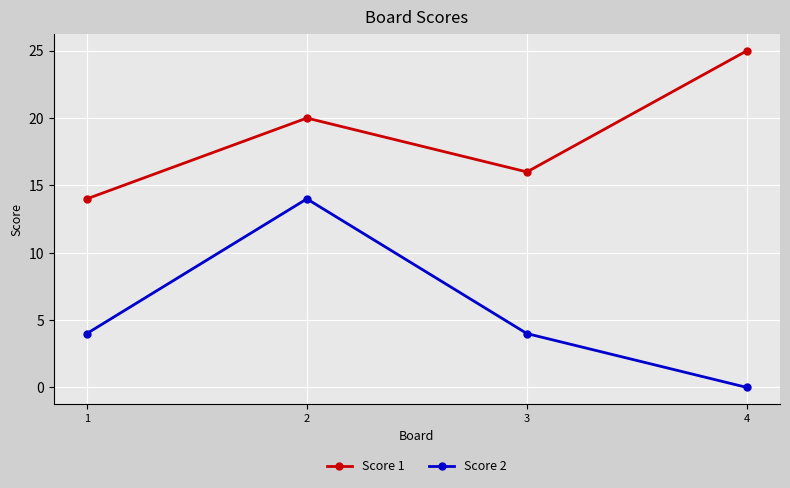

What is the total value across all series at 1?

18